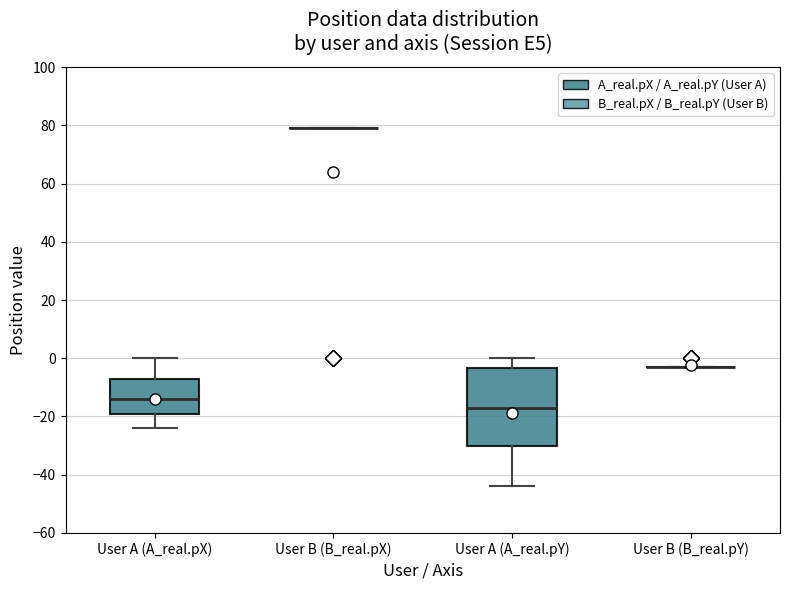

Which box is the tallest, from its lower edge to its upper edge?

User A (A_real.pY)